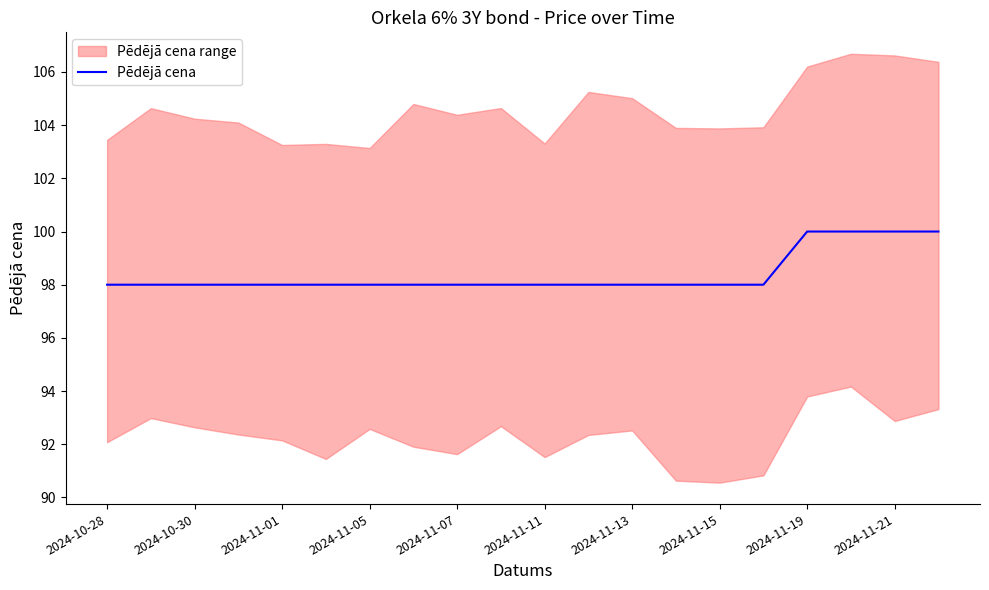

Reading right to left, transcribe all the data shown in this chart.

100	100	100	100	98	98	98	98	98	98	98	98	98	98	98	98	98	98	98	98